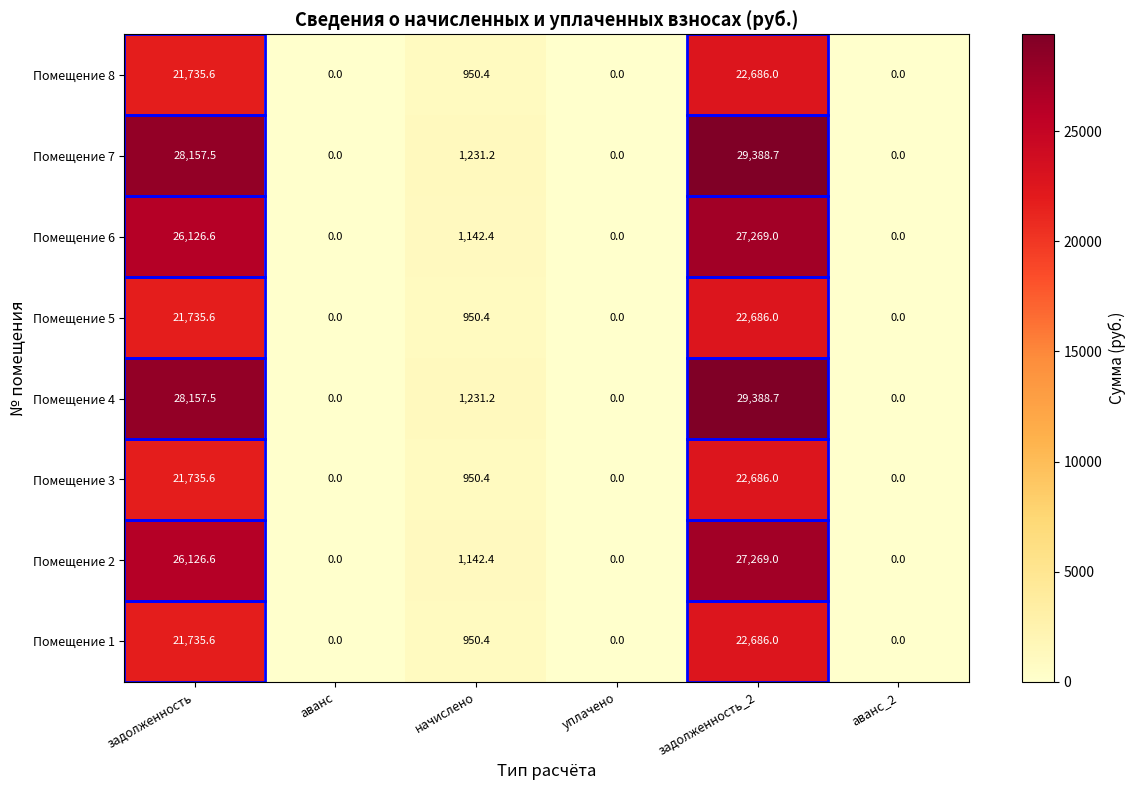

What is the highest value of the Помещение 6 series?

27269.0